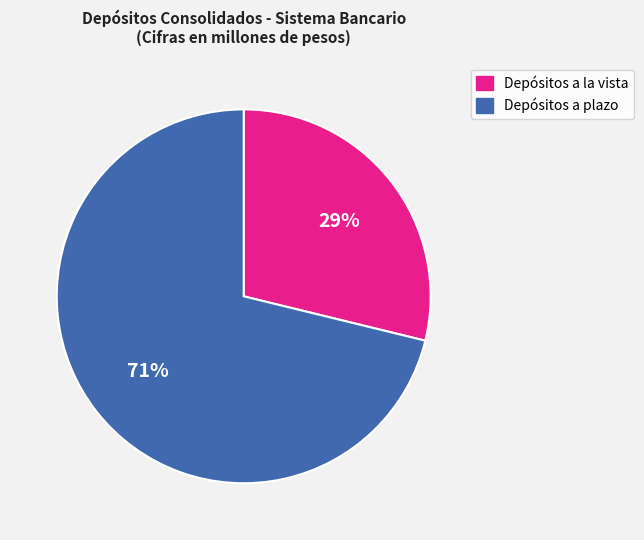

Which has a higher value, Depósitos a plazo or Depósitos a la vista?

Depósitos a plazo